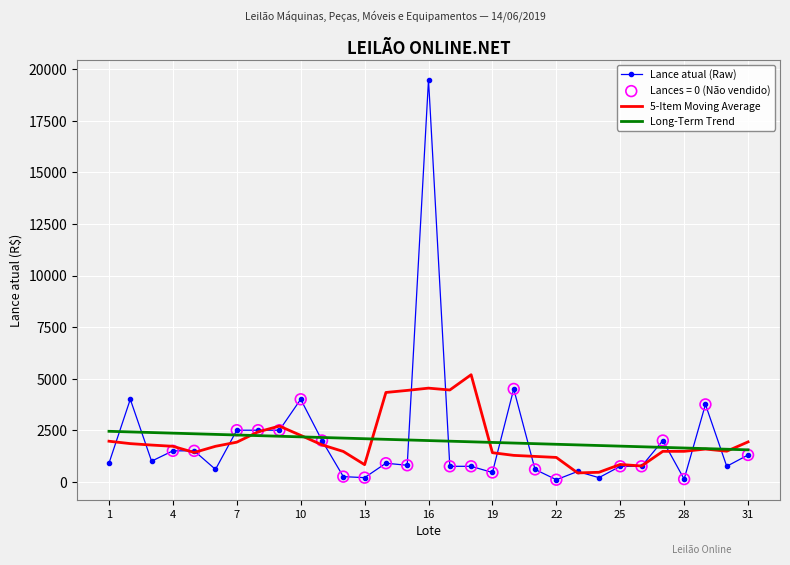

Which series has the widest spread of values?

Lance atual (Raw)